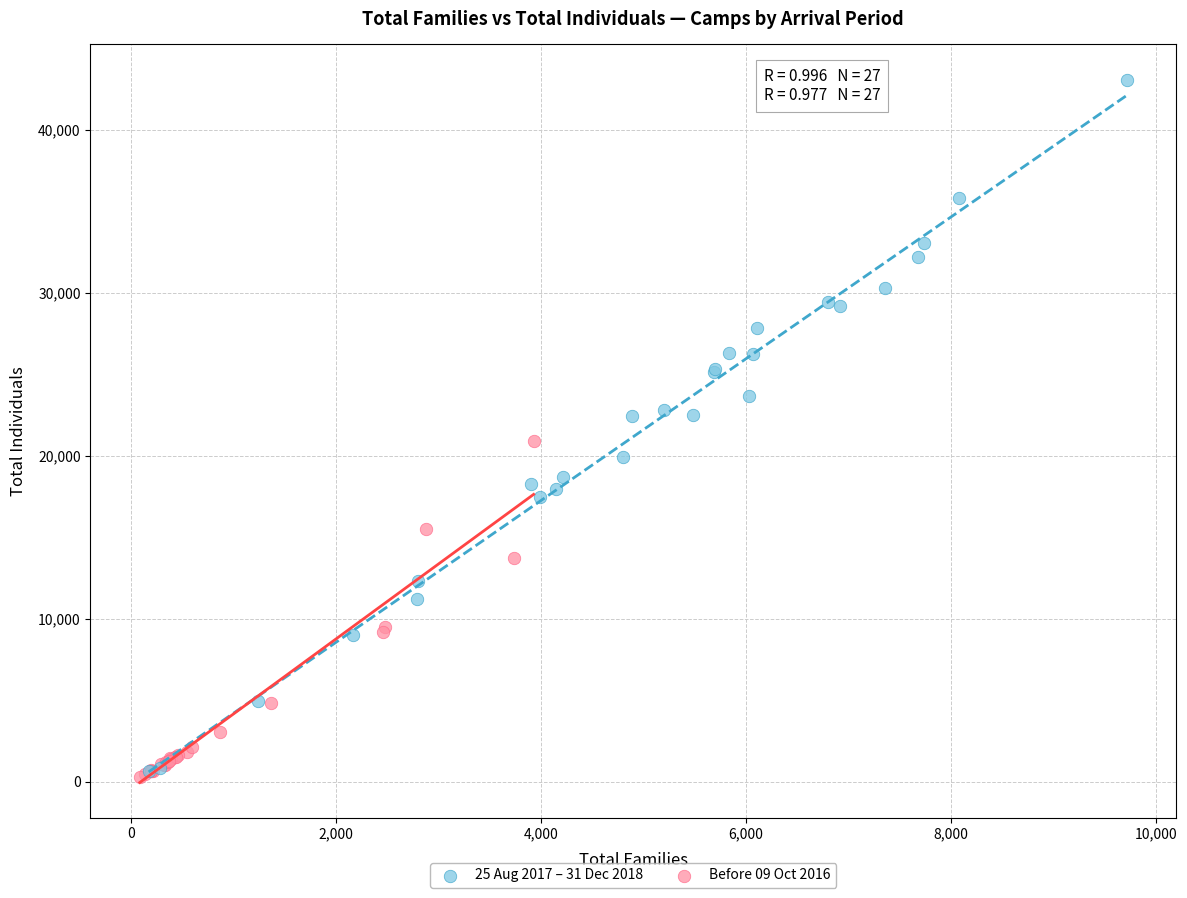

Which series contains the highest Y value?

25 Aug 2017 – 31 Dec 2018